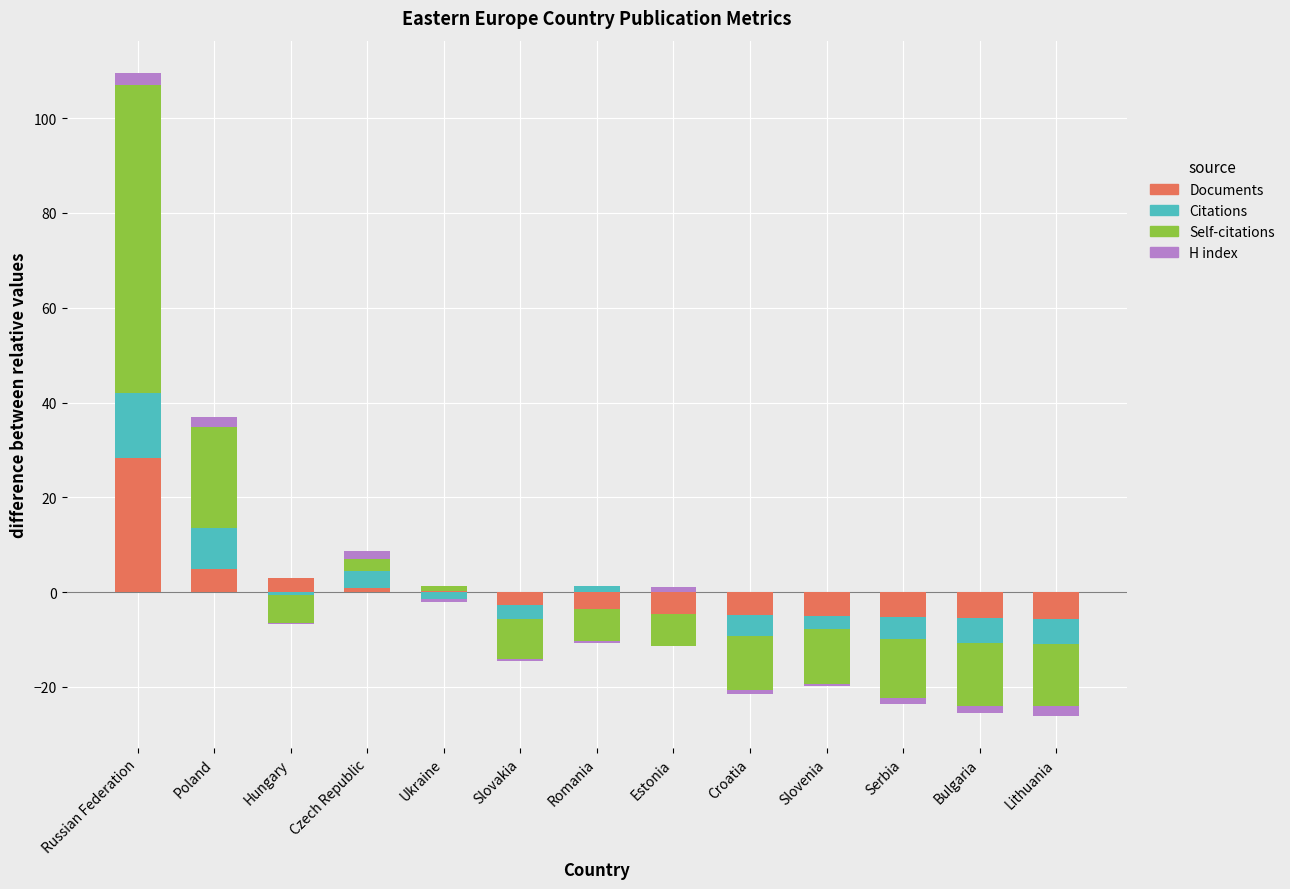

What is the difference between the highest and lowest values at Czech Republic?

2.9